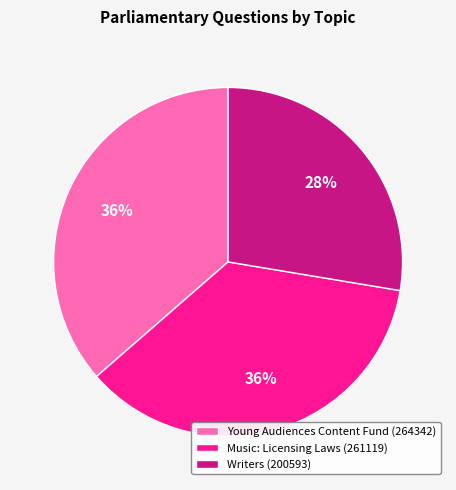

Approximately how many times larger is the value at Young Audiences Content Fund (264342) compared to Writers (200593)?

1.3